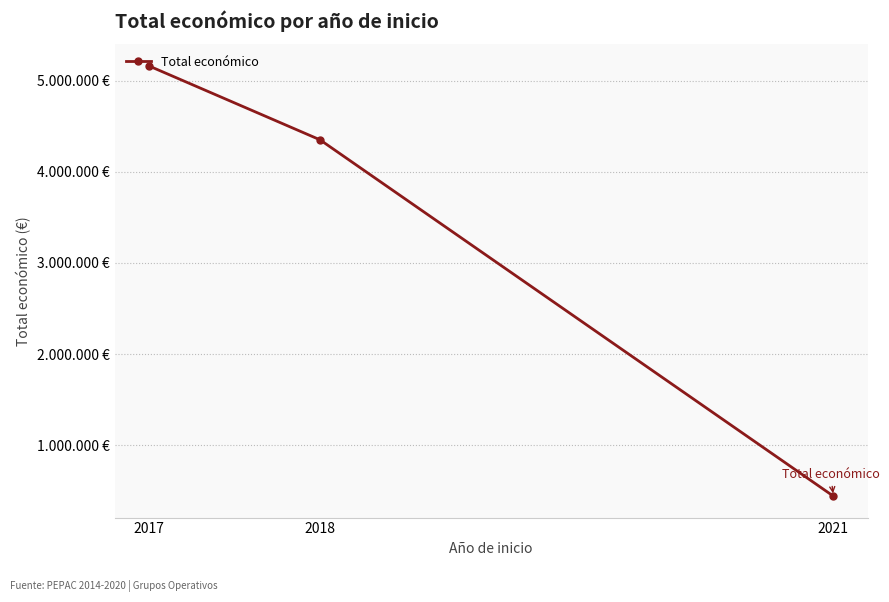

Is it true that the value at 2017 is 9001968?

False